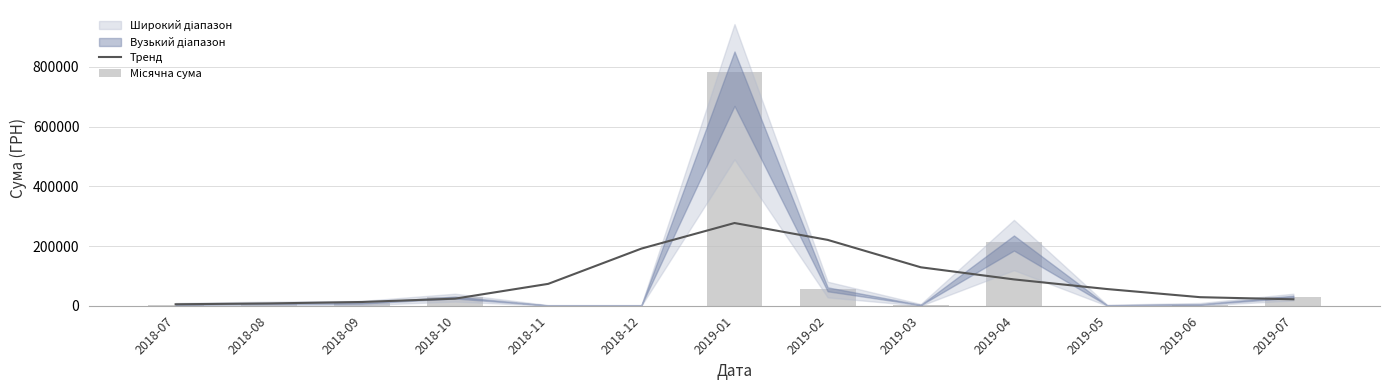

The value of Місячна сума at 2019-04 is 302679.9. True or false?

False